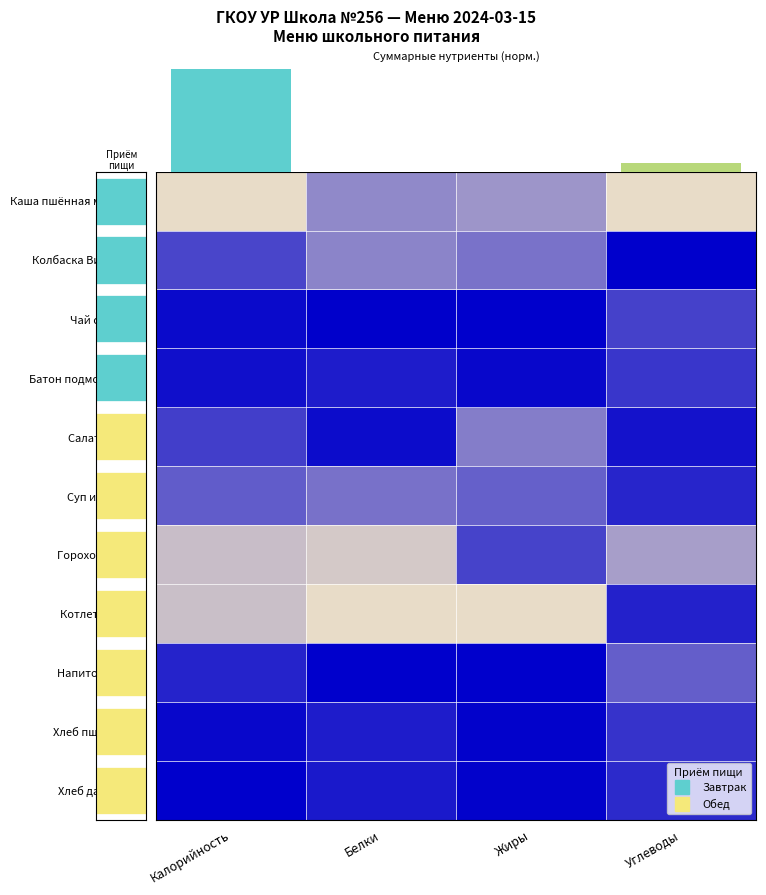

How many Напиток из сока values are between 0 and 1?

4